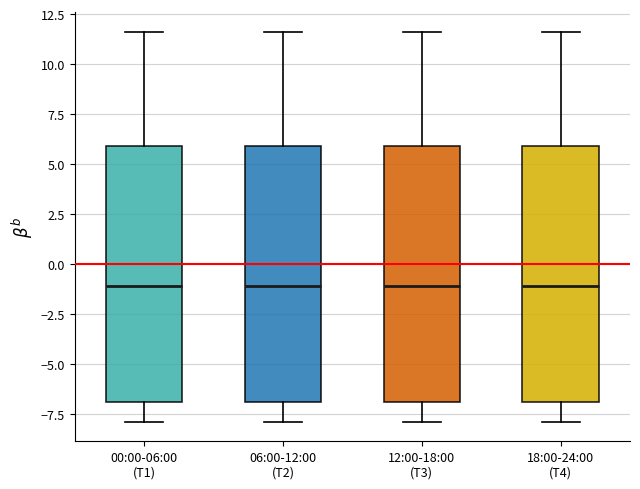

Where does the lower whisker of the box for 18:00-24:00 (T4) end on the y-axis? The values are not printed on the chart, so give them approximately, as read against the axis.

-8.0